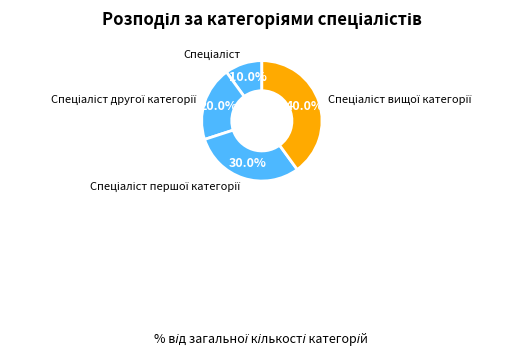

Is there a majority slice in this chart?

No